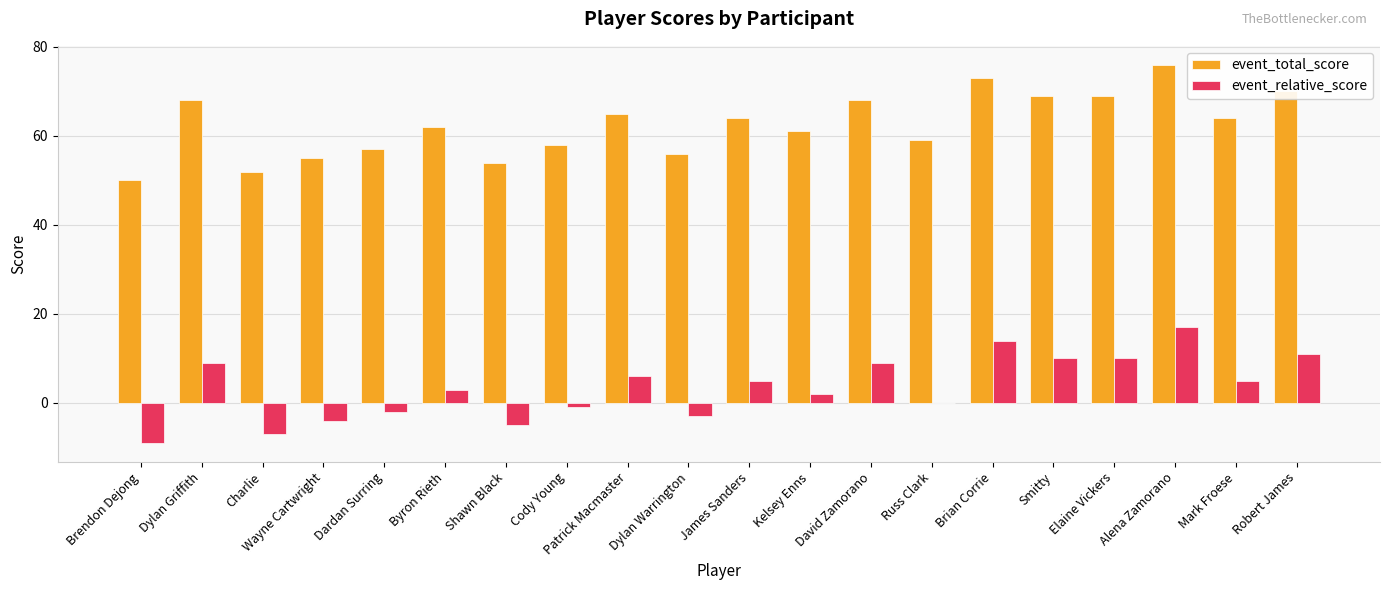

The event_relative_score series shows 14 at David Zamorano. True or false?

False